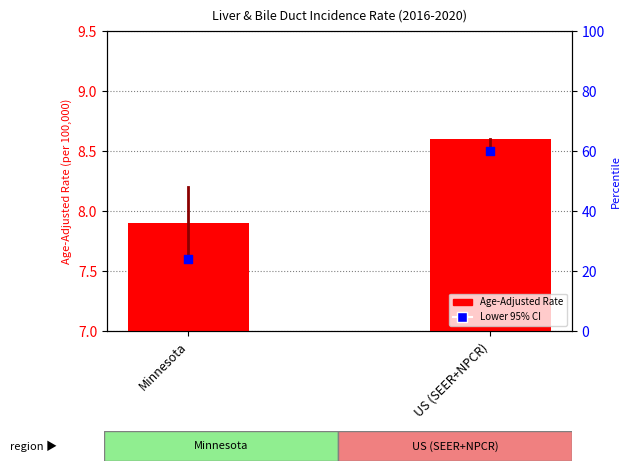

What is the total value across all series at Minnesota?

15.5